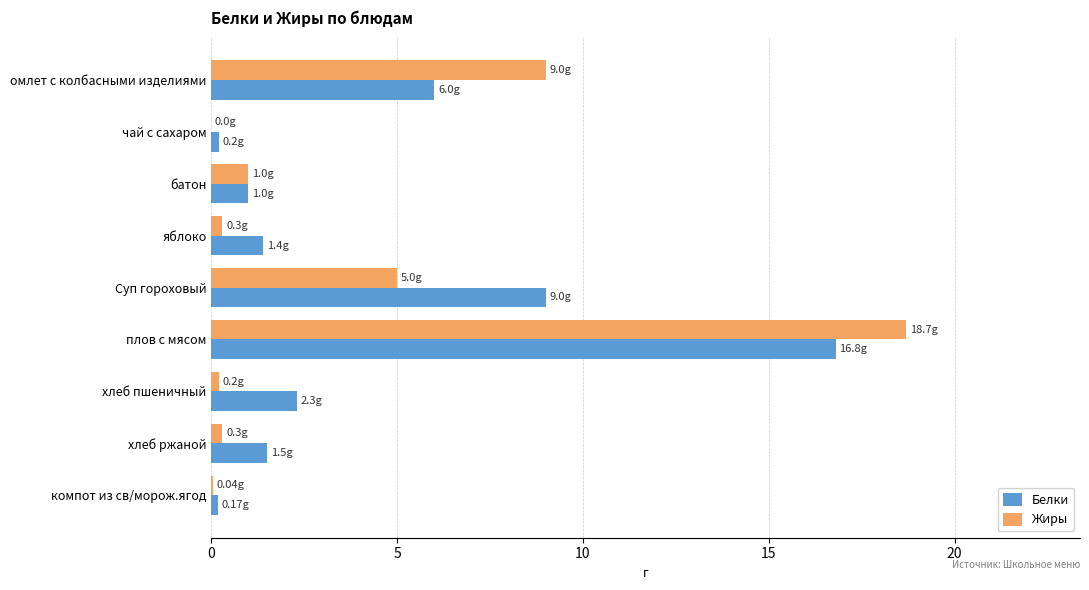

Which category has the highest value in the Жиры series?

плов с мясом